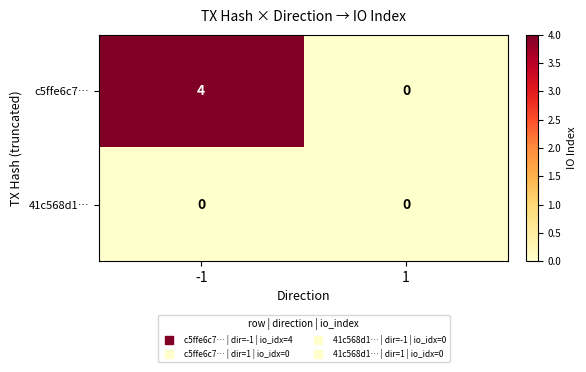

How many data points does each series have?

2